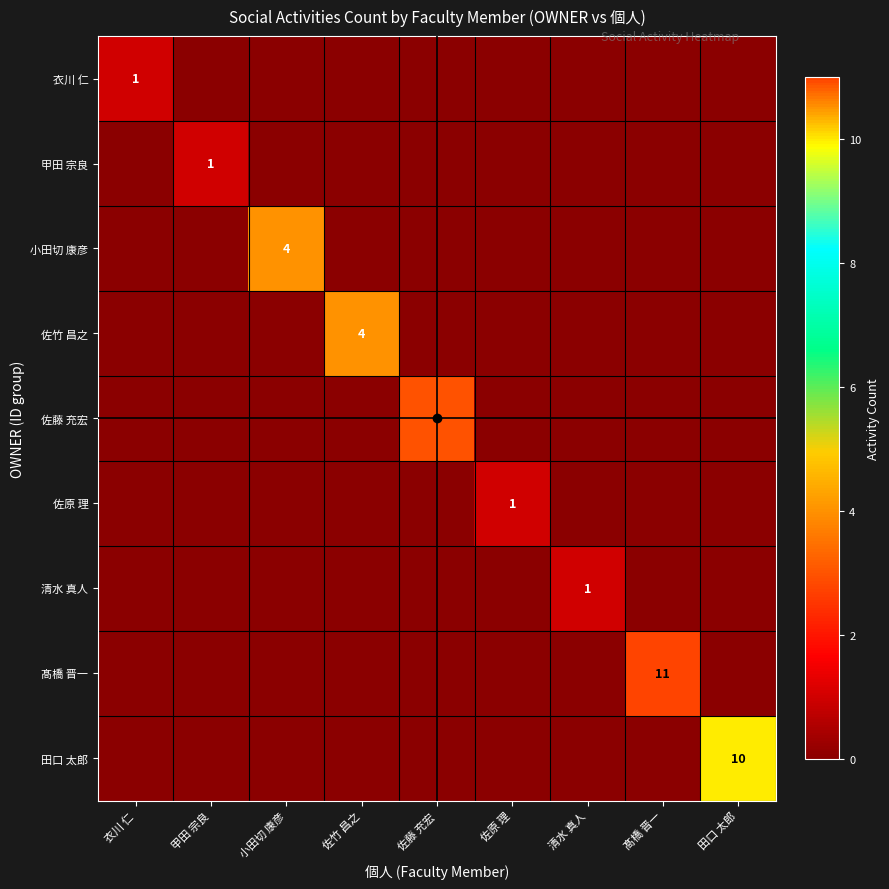

What is the total value across all series at 髙橋 晋一?

11